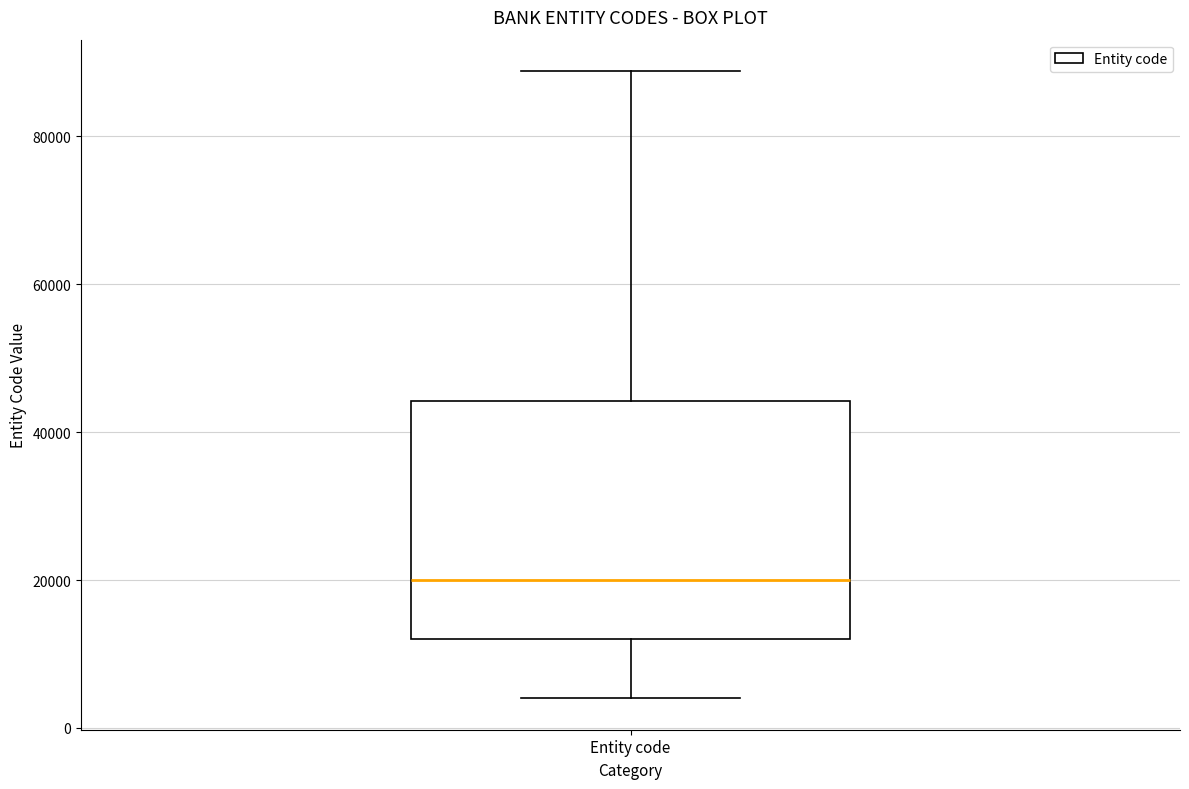

Transcribe this box plot: give where the median line is, the range the box spans, and where the two whiskers end, as read against the y-axis. The values are not printed on the chart, so give them approximately, as read against the axis.

median 20000, box 12000 to 44000, whiskers 4000 to 88000